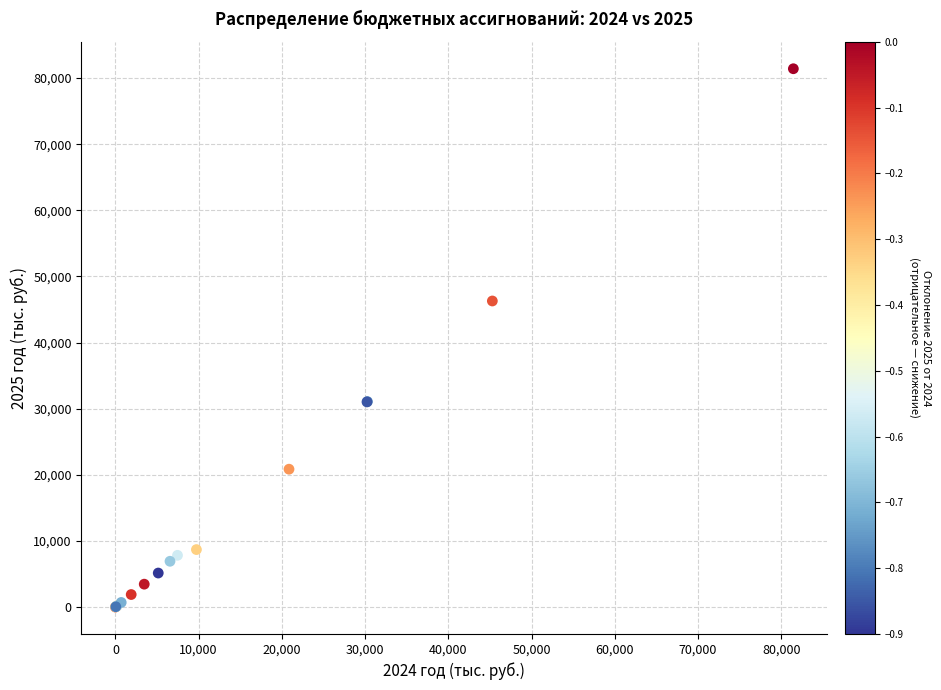

What Y value in the scatter plot is closest to 40705?

46289.1